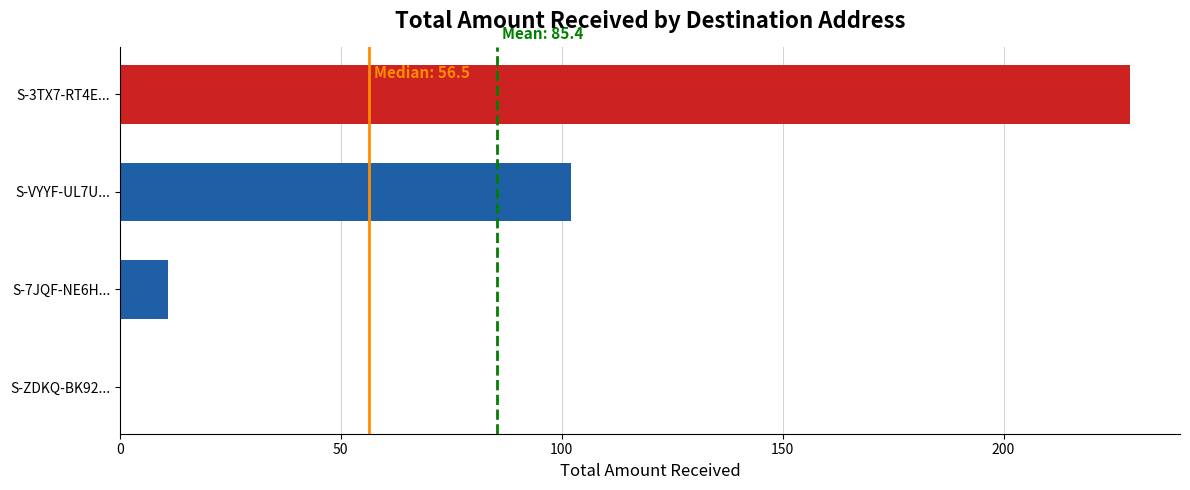

How many positive values are there?

3